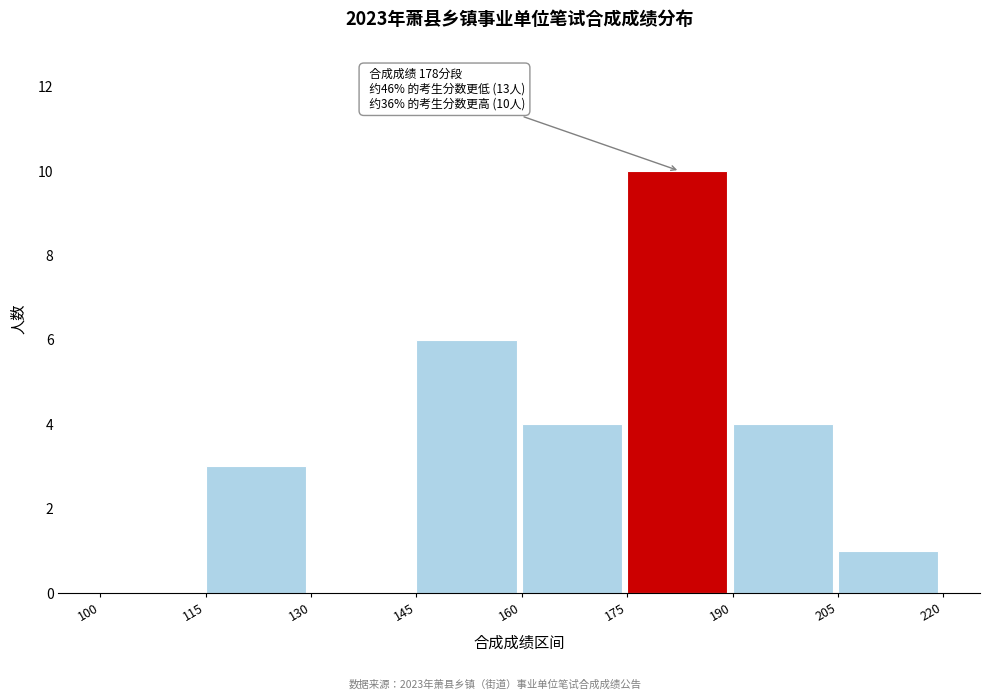

Over which range of the x-axis is the bar tallest?

175 to 190